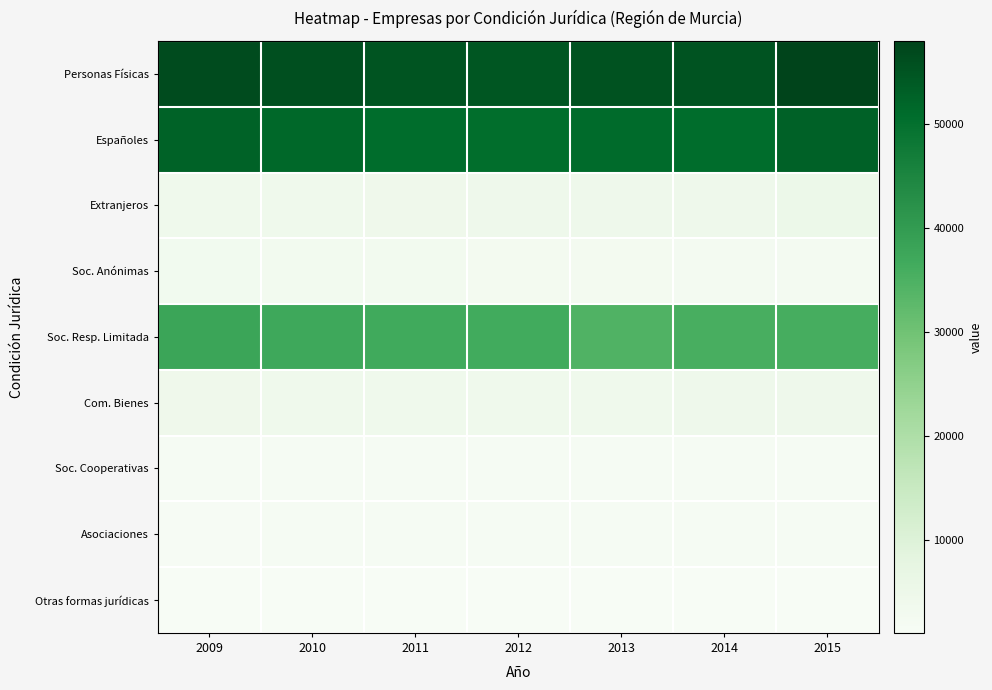

At which category is the sum across all series the highest?

2015